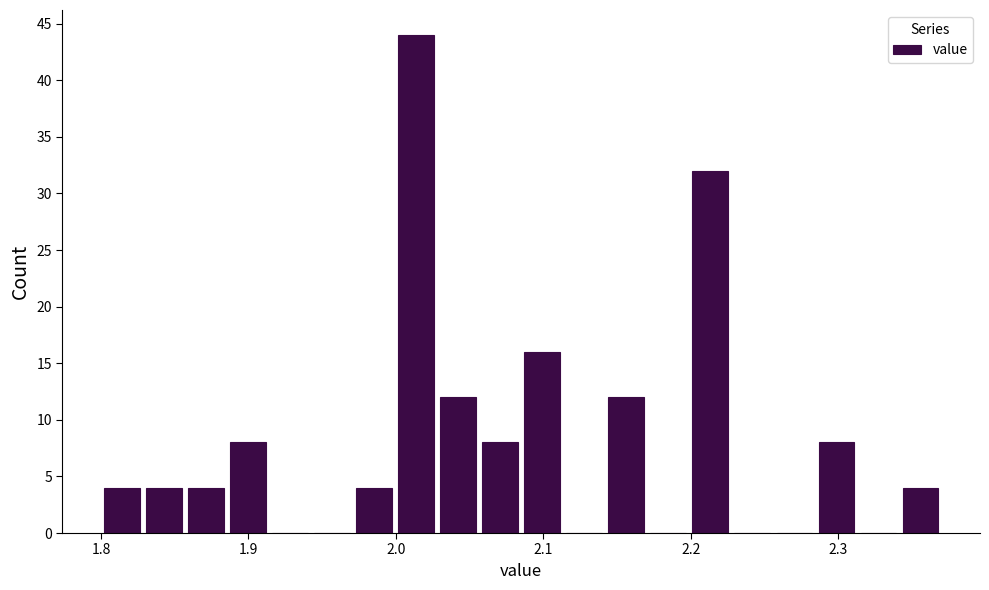

Around what value on the x-axis is the tallest bar? Give the approximate position of its centre, as read against the axis.

2.01